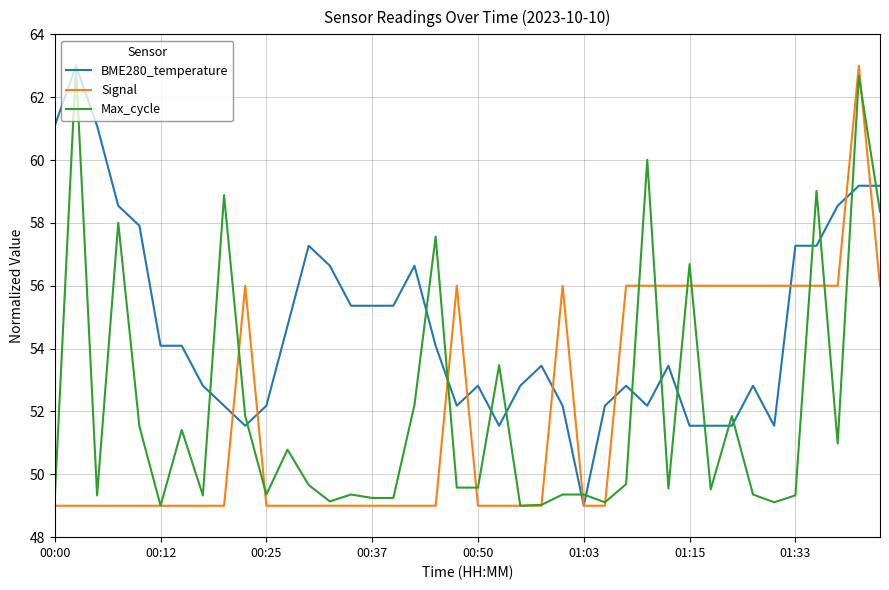

What is the maximum value shown in the chart?

63.0